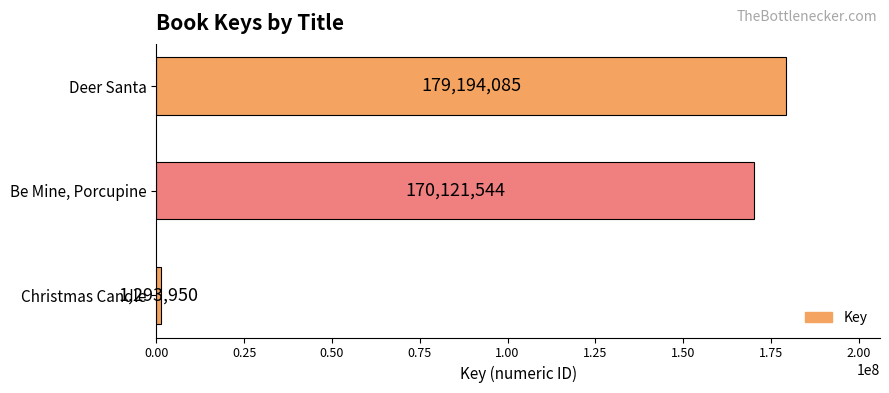

What is the difference between the maximum and minimum values?

177900135